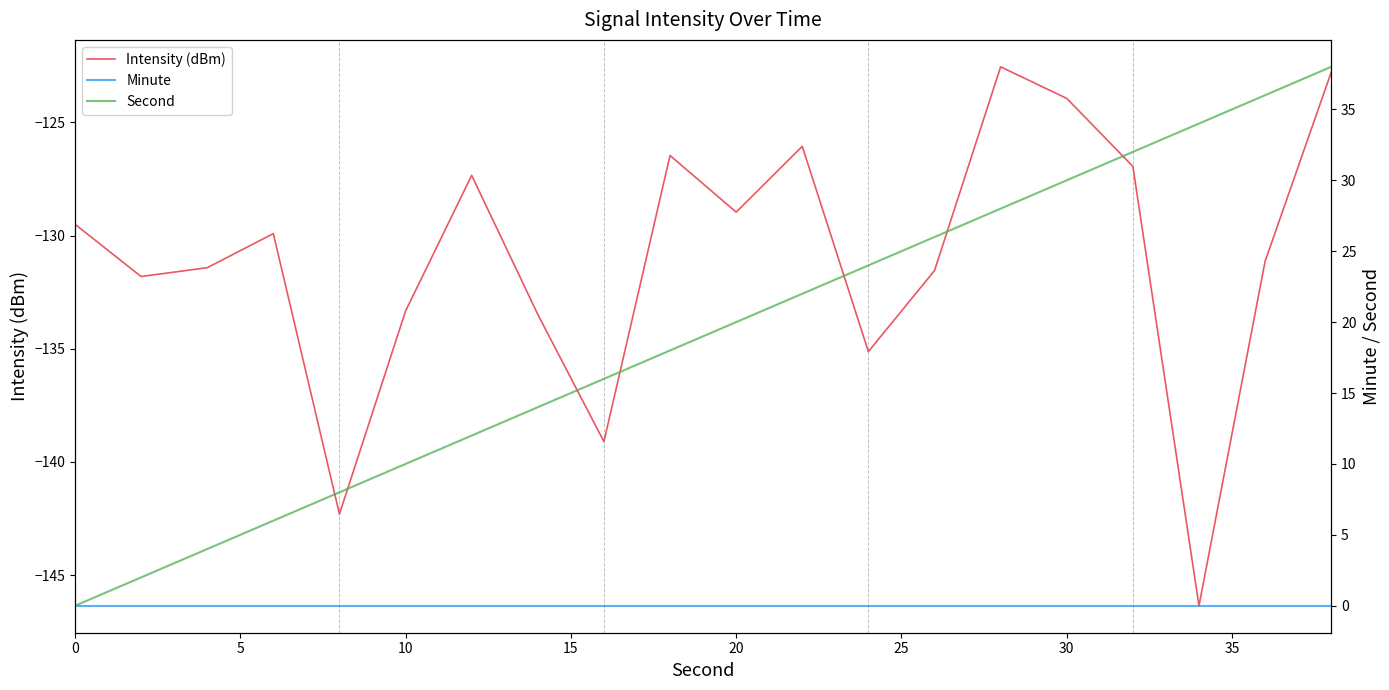

Where is the first local minimum for Intensity (dBm)?

5